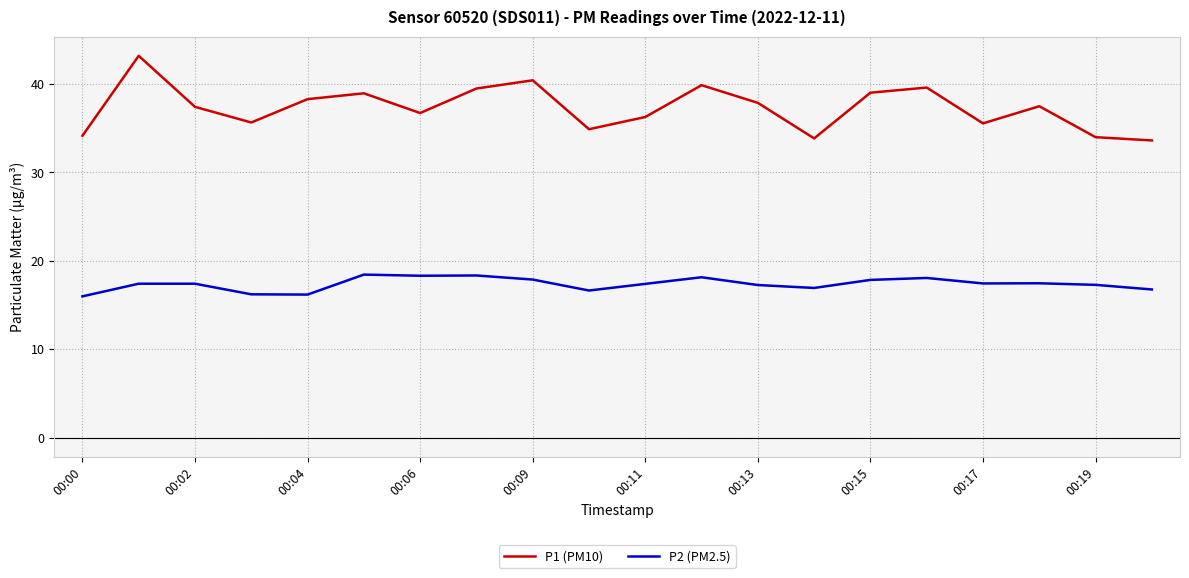

Which series has the largest total across all categories?

P1 (PM10)